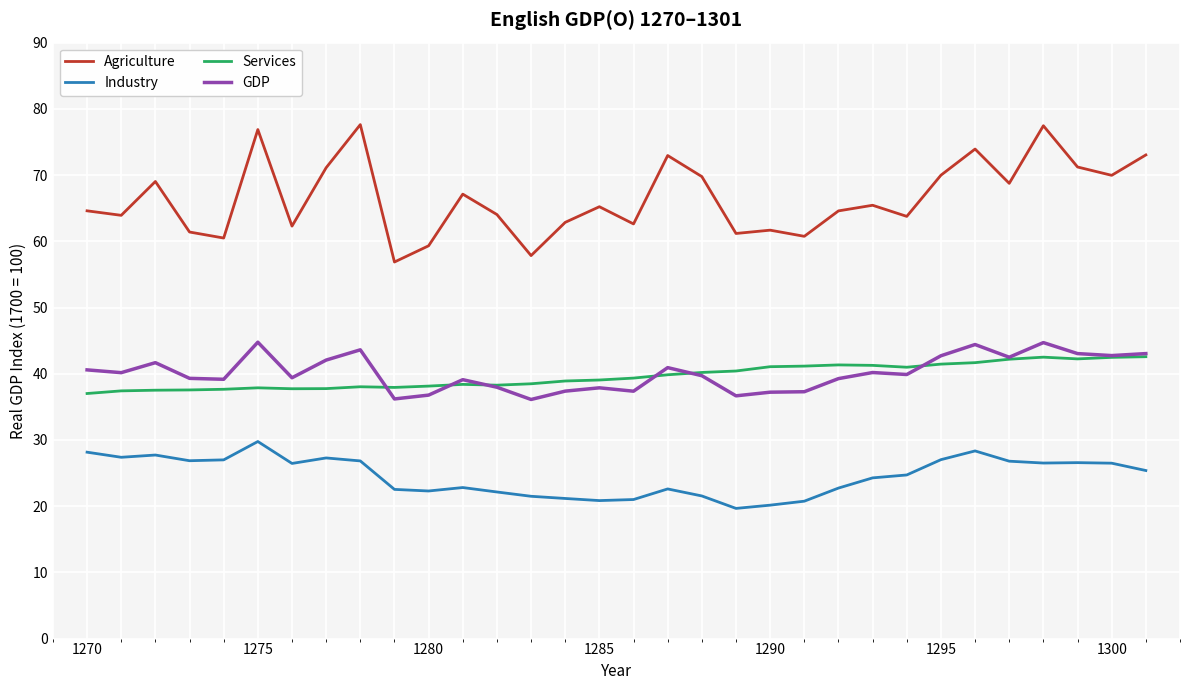

What is the difference between the maximum and second lowest values in the Industry series?

9.6